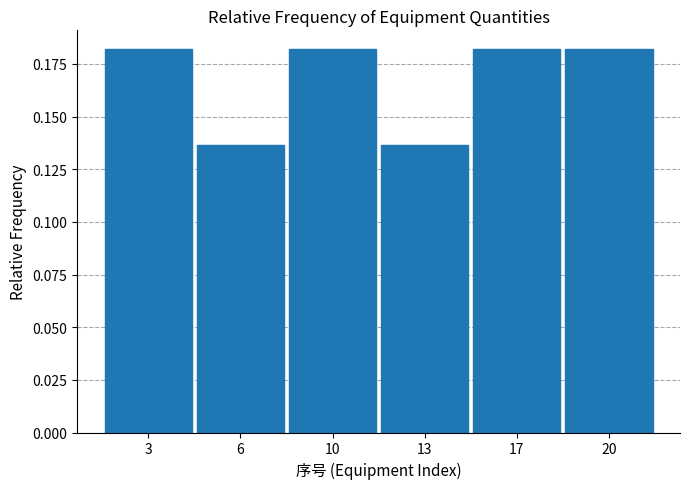

Count the values in the range 0 to 1.

6